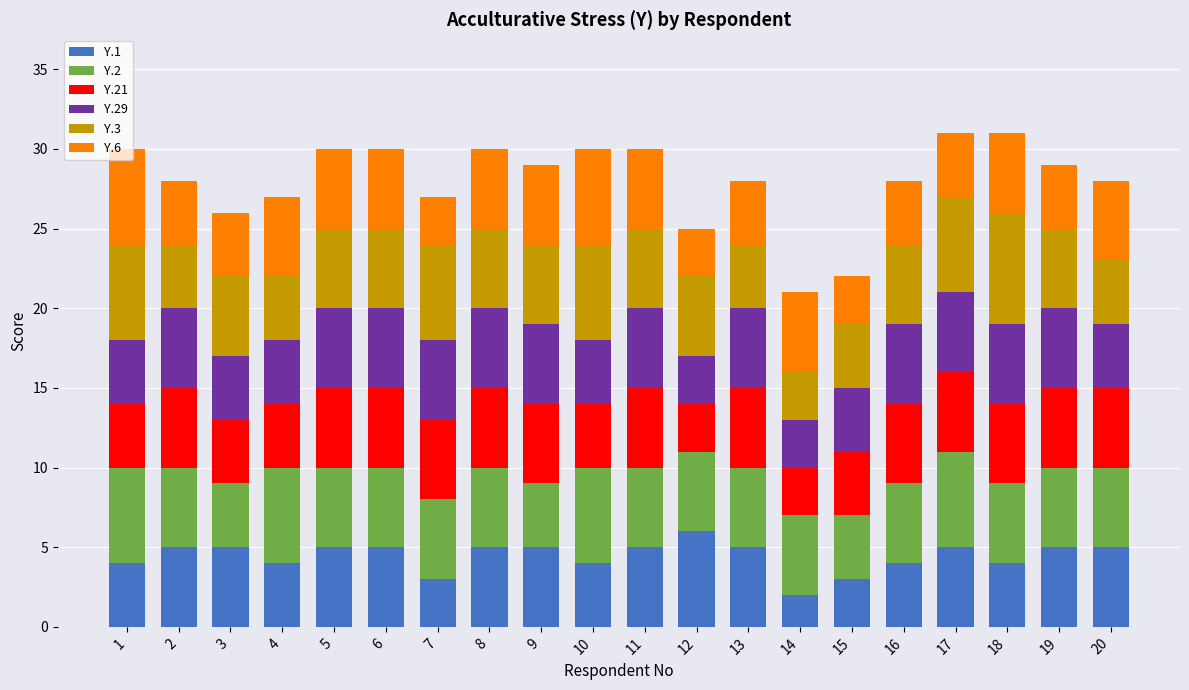

What is the total value across all series at 17?

31